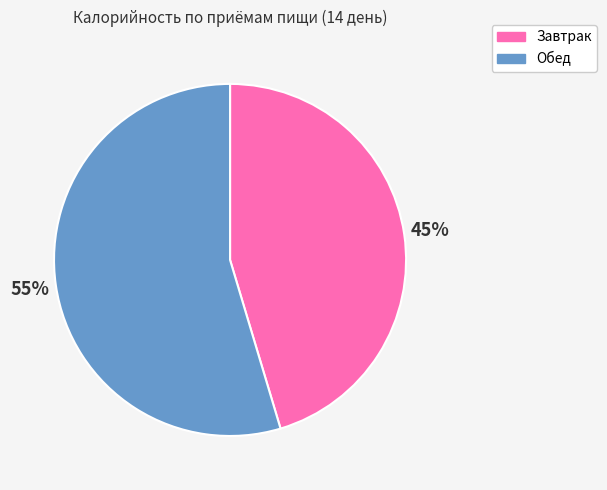

To the nearest percent, what is the combined percentage of Обед and Завтрак?

100%